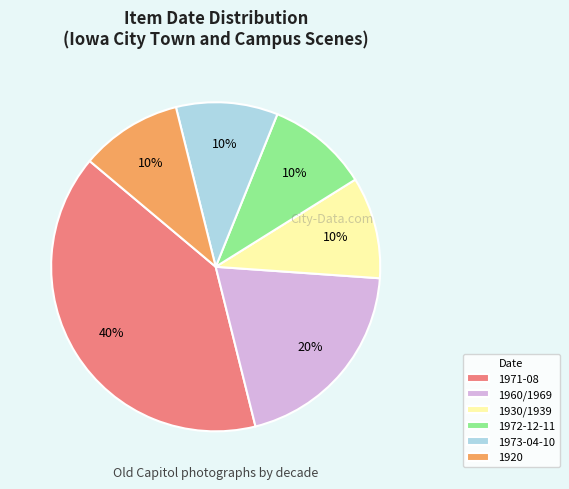

What is the largest slice in the pie chart?

1971-08